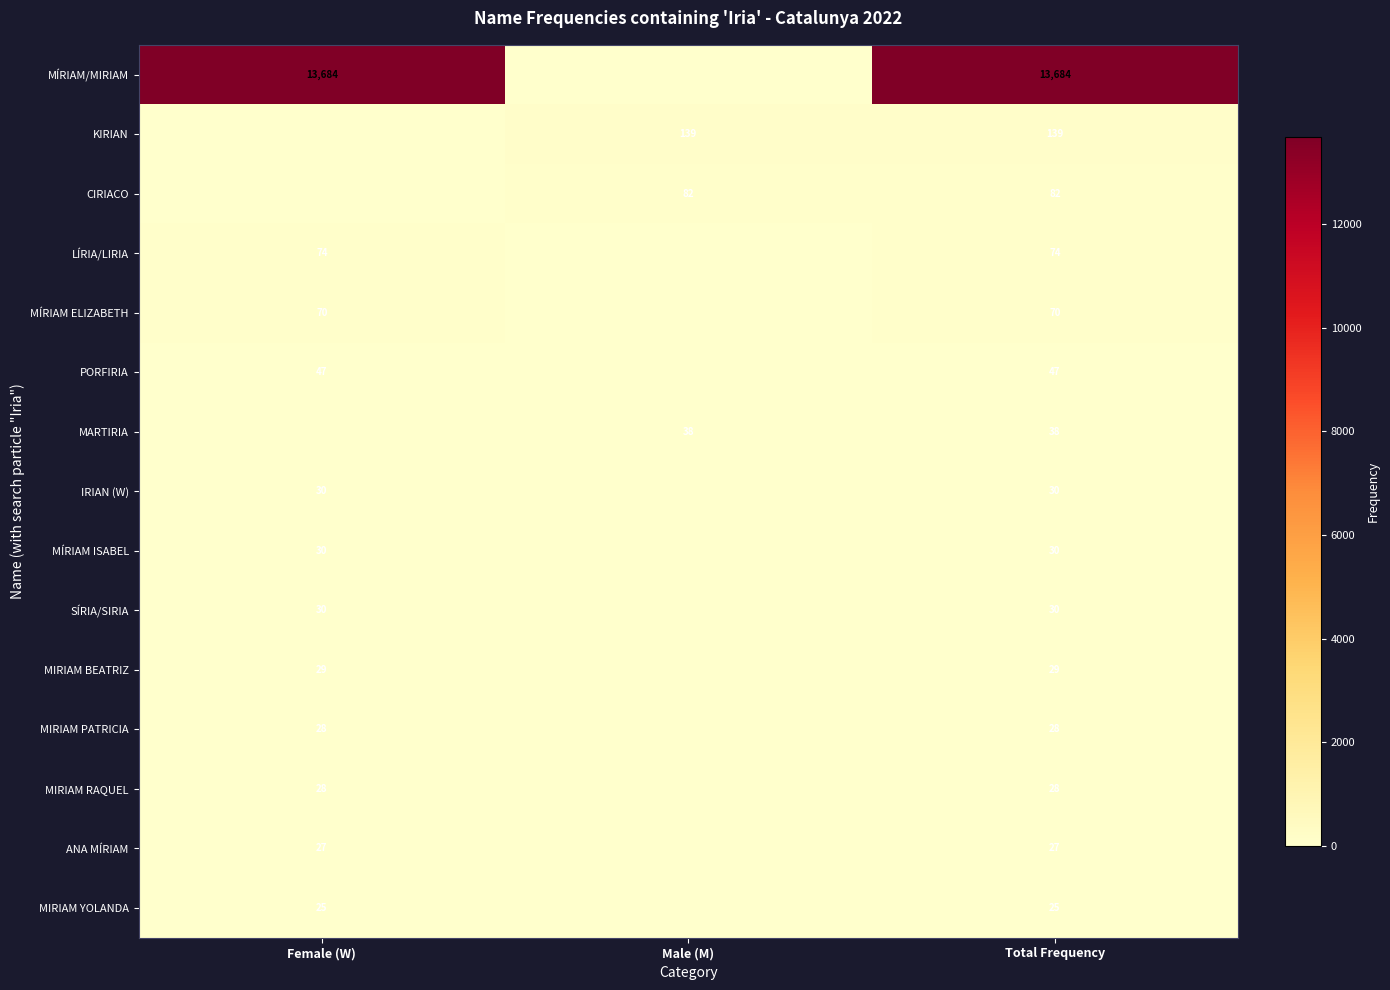

How many series are shown in this chart?

15